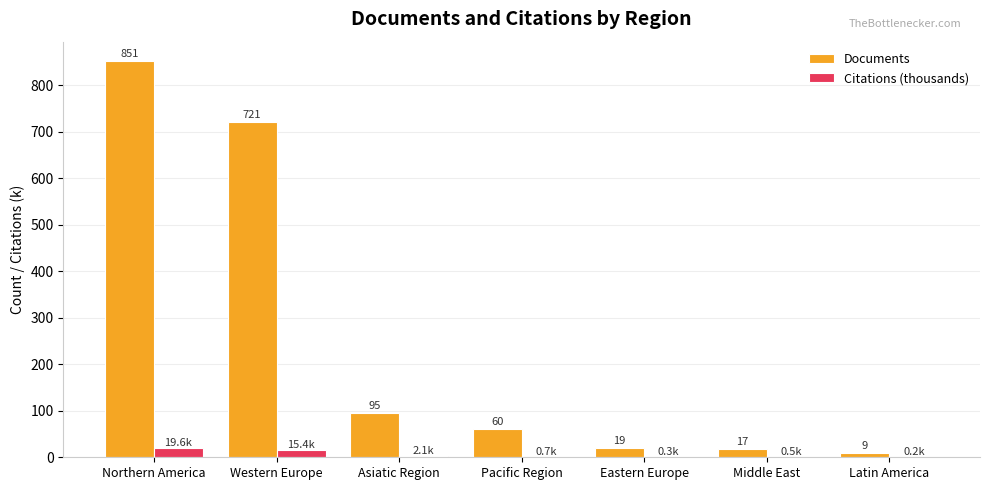

Is it true that Documents equals 60.0 at Pacific Region?

True